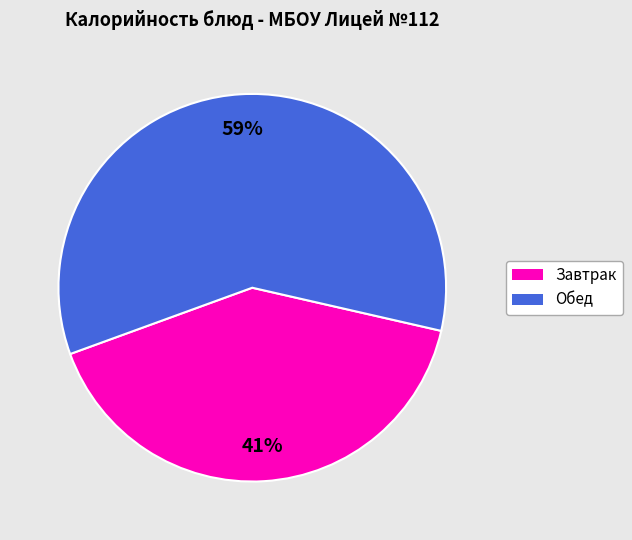

What is the ratio of the value at Обед to the value at Завтрак?

1.4